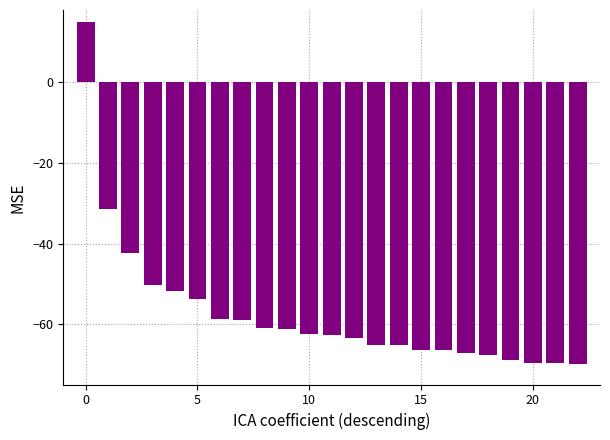

What is the smallest value displayed?

-70.0